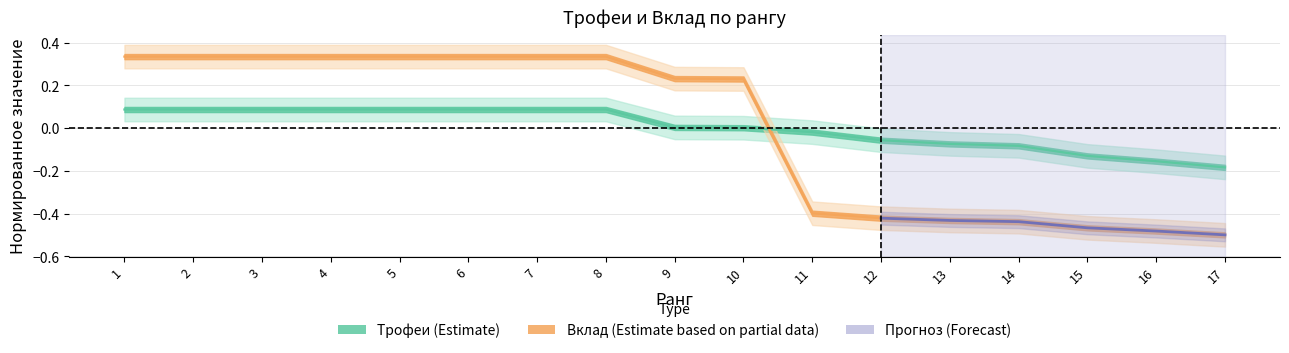

Rank the series by their average value, from lowest to highest.

Трофеи, Вклад